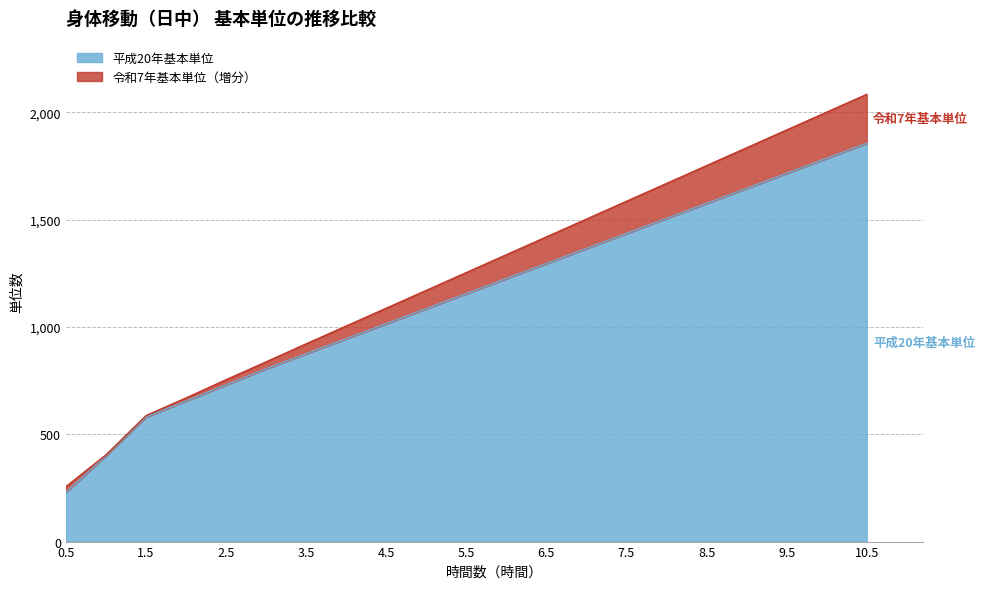

True or false: 平成20年基本単位 has more than 1 points higher than both neighbors.

False